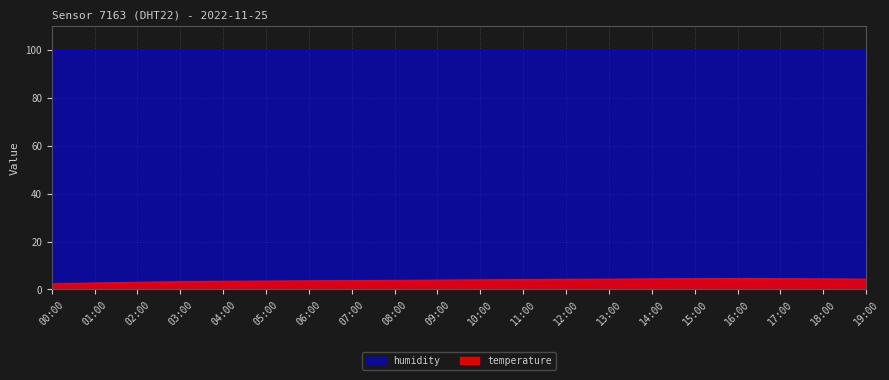

Which has a higher value, 13:00 or 16:00?

16:00